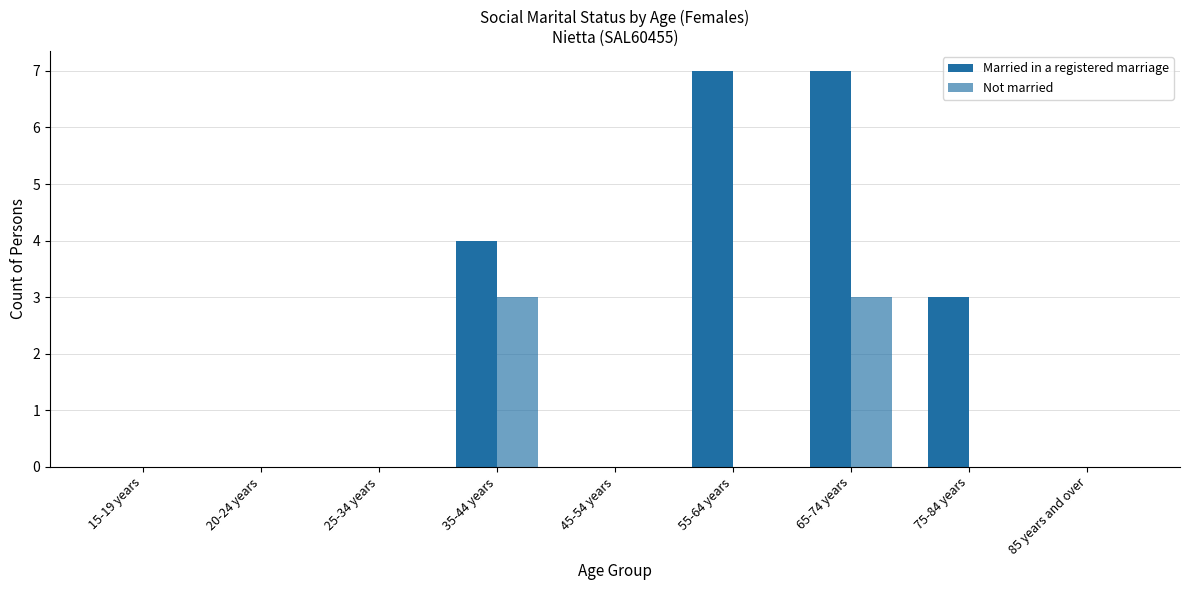

How many groups of bars are there?

9